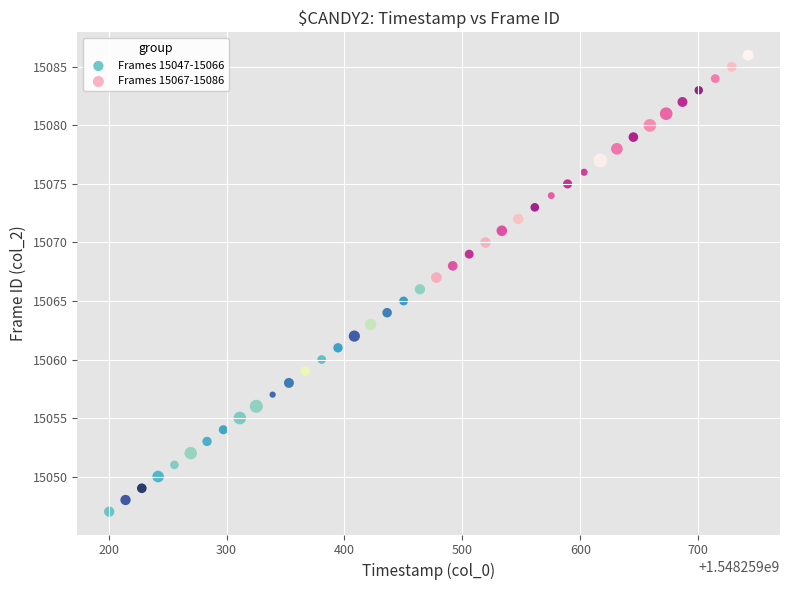

Which series contains the highest Y value?

Frames 15067-15086